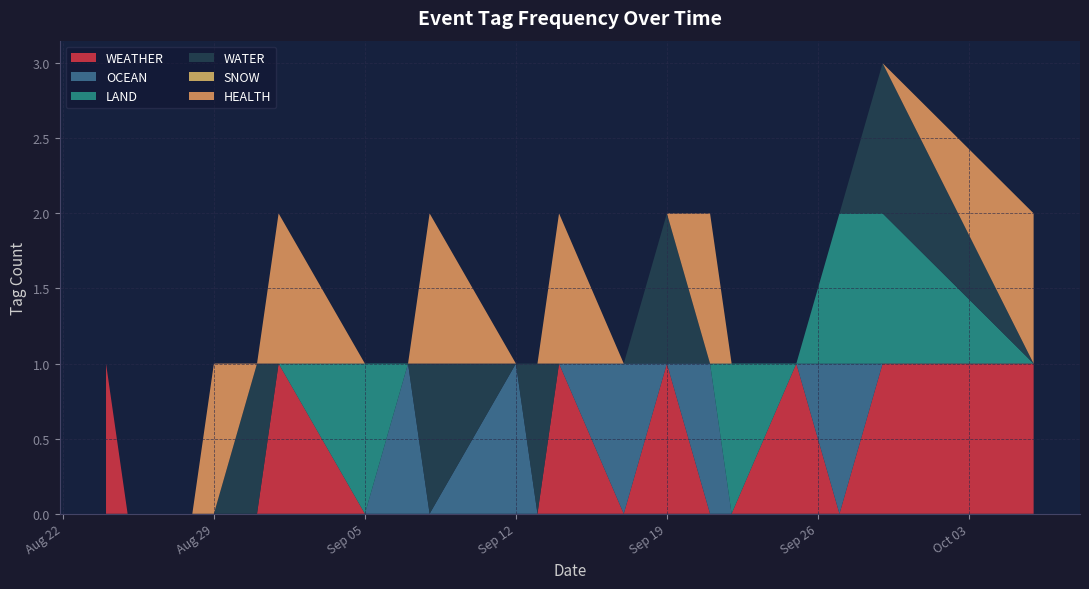

Reading left to right, what are all the values shown in this chart?

WEATHER: 2023-08-24=1	2023-08-25=0	2023-08-28=0	2023-08-29=0	2023-08-31=0	2023-09-01=1	2023-09-05=0	2023-09-07=0	2023-09-08=0	2023-09-12=0	2023-09-13=0	2023-09-14=1	2023-09-17=0	2023-09-19=1	2023-09-21=0	2023-09-22=0	2023-09-25=1	2023-09-27=0	2023-09-29=1	2023-10-06=1
OCEAN: 2023-08-24=0	2023-08-25=0	2023-08-28=0	2023-08-29=0	2023-08-31=0	2023-09-01=0	2023-09-05=0	2023-09-07=1	2023-09-08=0	2023-09-12=1	2023-09-13=0	2023-09-14=0	2023-09-17=1	2023-09-19=0	2023-09-21=1	2023-09-22=0	2023-09-25=0	2023-09-27=1	2023-09-29=0	2023-10-06=0
LAND: 2023-08-24=0	2023-08-25=0	2023-08-28=0	2023-08-29=0	2023-08-31=0	2023-09-01=0	2023-09-05=1	2023-09-07=0	2023-09-08=0	2023-09-12=0	2023-09-13=0	2023-09-14=0	2023-09-17=0	2023-09-19=0	2023-09-21=0	2023-09-22=1	2023-09-25=0	2023-09-27=1	2023-09-29=1	2023-10-06=0
WATER: 2023-08-24=0	2023-08-25=0	2023-08-28=0	2023-08-29=0	2023-08-31=1	2023-09-01=0	2023-09-05=0	2023-09-07=0	2023-09-08=1	2023-09-12=0	2023-09-13=1	2023-09-14=0	2023-09-17=0	2023-09-19=1	2023-09-21=0	2023-09-22=0	2023-09-25=0	2023-09-27=0	2023-09-29=1	2023-10-06=0
SNOW: 2023-08-24=0	2023-08-25=0	2023-08-28=0	2023-08-29=0	2023-08-31=0	2023-09-01=0	2023-09-05=0	2023-09-07=0	2023-09-08=0	2023-09-12=0	2023-09-13=0	2023-09-14=0	2023-09-17=0	2023-09-19=0	2023-09-21=0	2023-09-22=0	2023-09-25=0	2023-09-27=0	2023-09-29=0	2023-10-06=0
HEALTH: 2023-08-24=0	2023-08-25=0	2023-08-28=0	2023-08-29=1	2023-08-31=0	2023-09-01=1	2023-09-05=0	2023-09-07=0	2023-09-08=1	2023-09-12=0	2023-09-13=0	2023-09-14=1	2023-09-17=0	2023-09-19=0	2023-09-21=1	2023-09-22=0	2023-09-25=0	2023-09-27=0	2023-09-29=0	2023-10-06=1